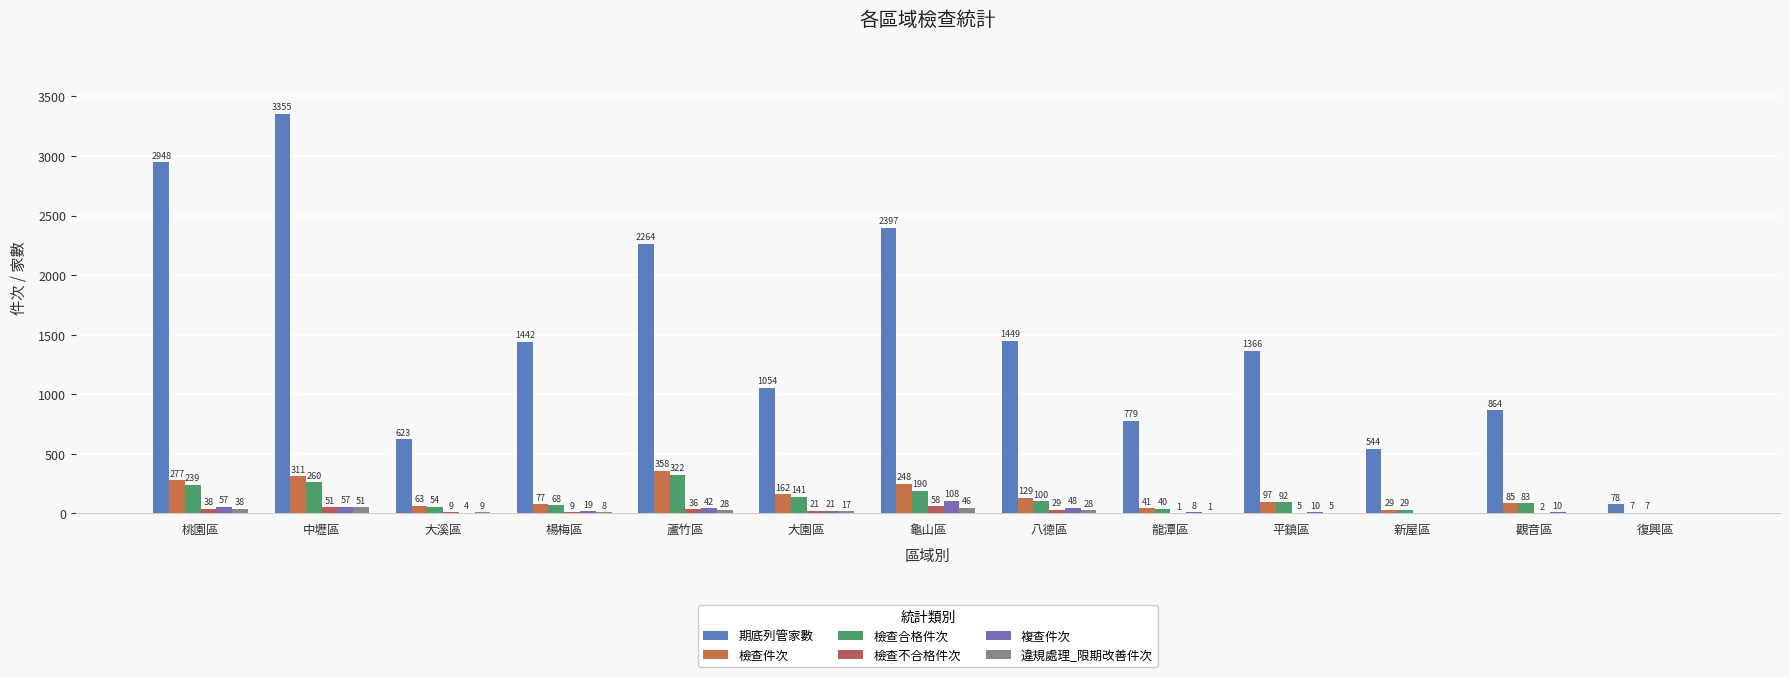

What are all the series names shown in the legend?

期底列管家數, 檢查件次, 檢查合格件次, 檢查不合格件次, 複查件次, 違規處理_限期改善件次